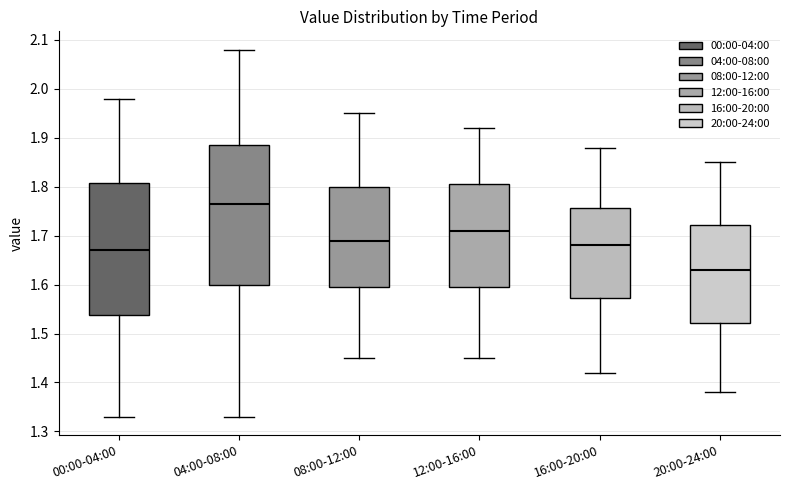

Where is the upper edge of the box for 12:00-16:00 on the y-axis? The values are not printed on the chart, so give them approximately, as read against the axis.

1.81